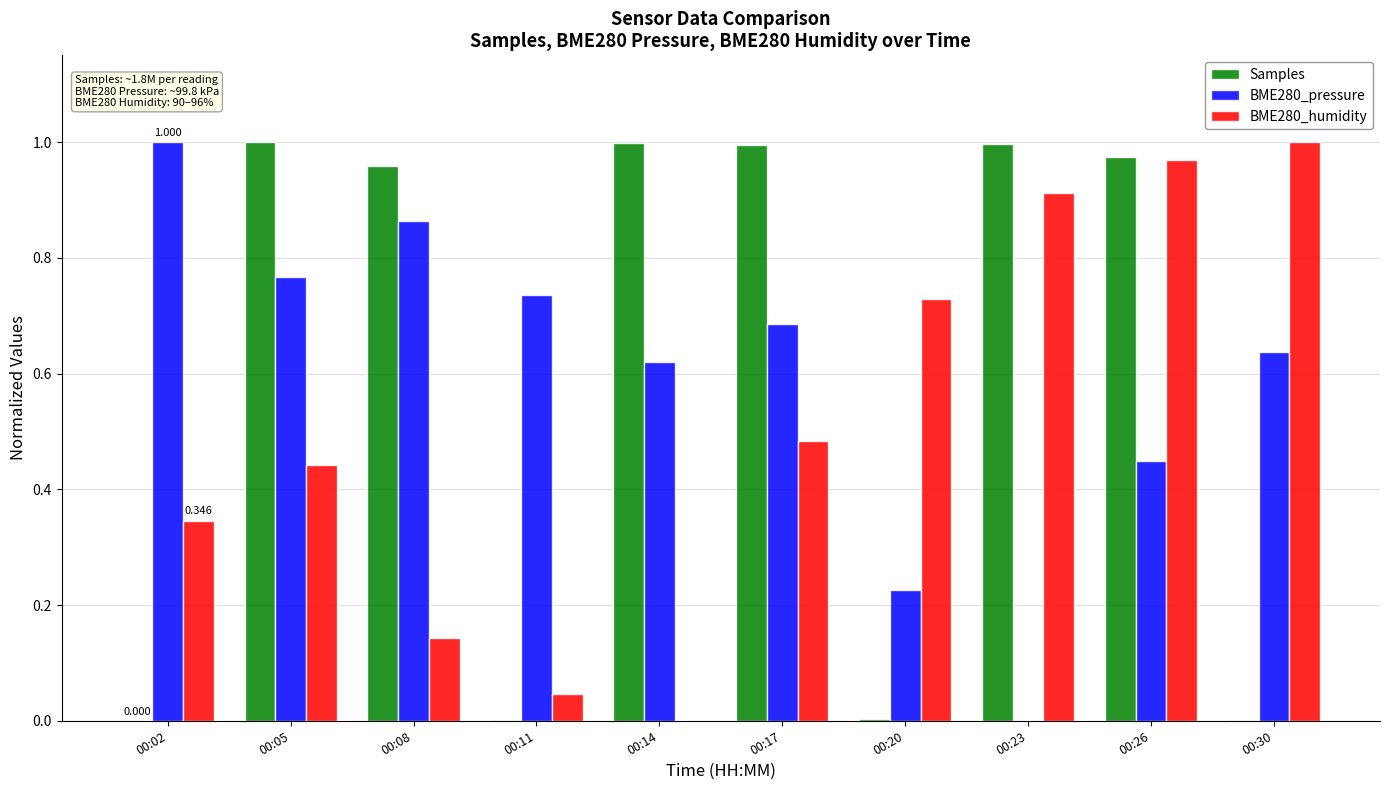

Is the value of Samples at 00:05 greater than the value of BME280_humidity at 00:05?

Yes